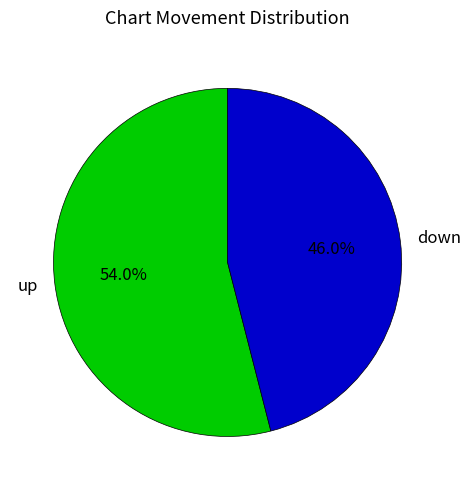

What percentage do up and down together represent?

100.0%